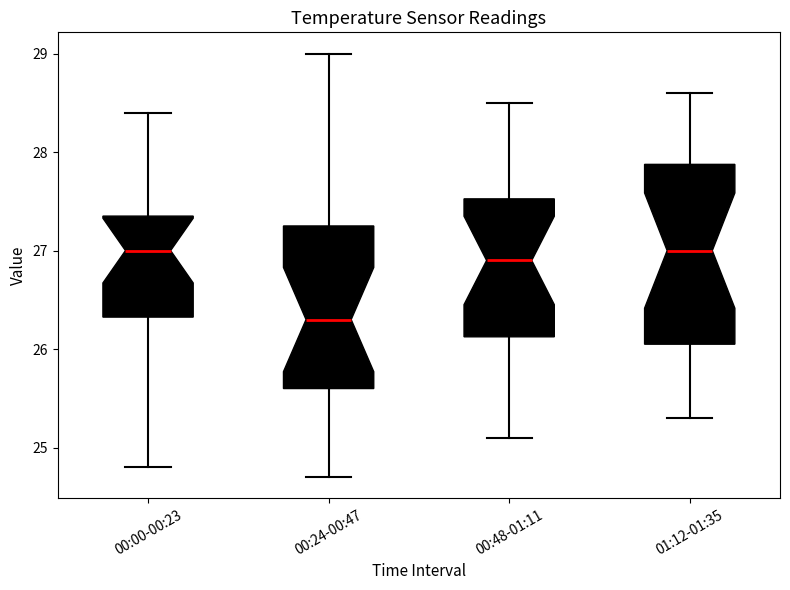

Reading left to right, transcribe this box plot: for each box, give where its median line is, the range the box spans, and where its two whiskers end, as read against the y-axis. The values are not printed on the chart, so give them approximately, as read against the axis.

00:00-00:23: median 27.0, box 26.3 to 27.4, whiskers 24.8 to 28.4
00:24-00:47: median 26.3, box 25.6 to 27.3, whiskers 24.7 to 29.0
00:48-01:11: median 26.9, box 26.1 to 27.5, whiskers 25.1 to 28.5
01:12-01:35: median 27.0, box 26.1 to 27.9, whiskers 25.3 to 28.6